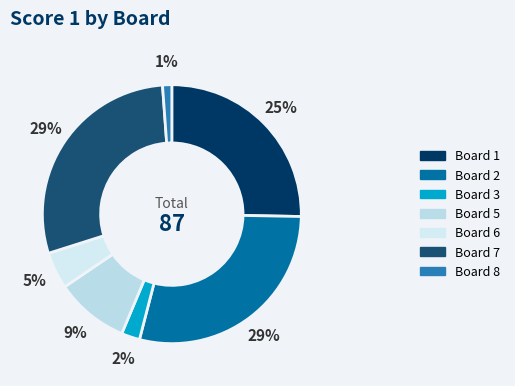

How many segments does this pie chart have?

7